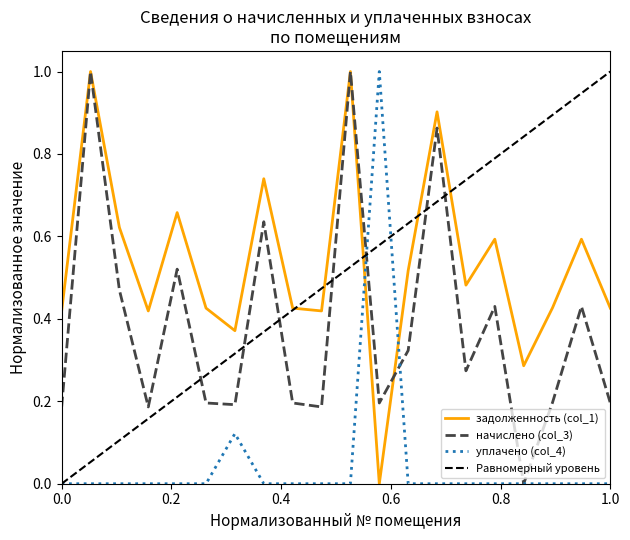

What is the average value of the начислено (col_3) series?

0.4